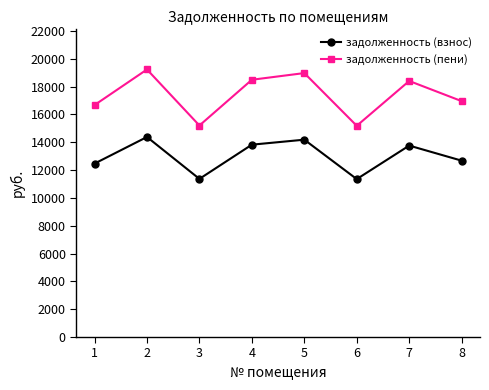

What is the smallest value displayed?

11347.2